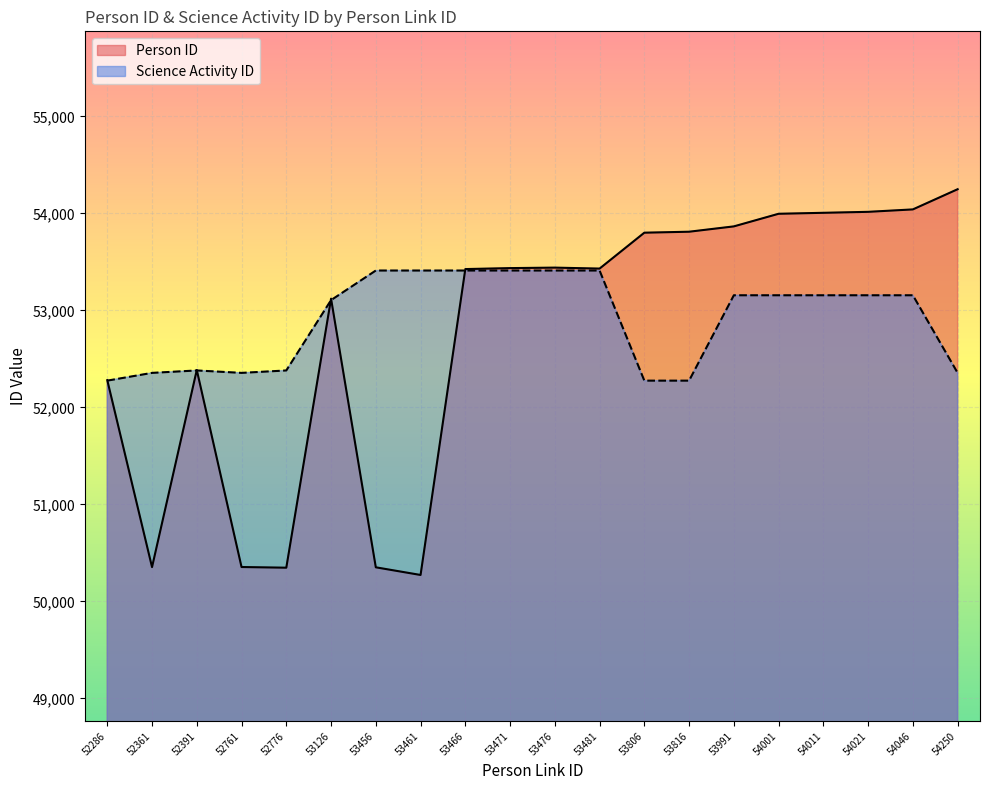

Reading right to left, what are all the values shown in this chart?

Person ID: 54249	54041	54016	54006	53996	53866	53811	53801	53431	53441	53436	53426	50273	50352	53121	50348	50355	52386	50354	52281
Science Activity ID: 52356	53156	53156	53156	53156	53156	52276	52276	53411	53411	53411	53411	53411	53411	53106	52381	52356	52381	52356	52276